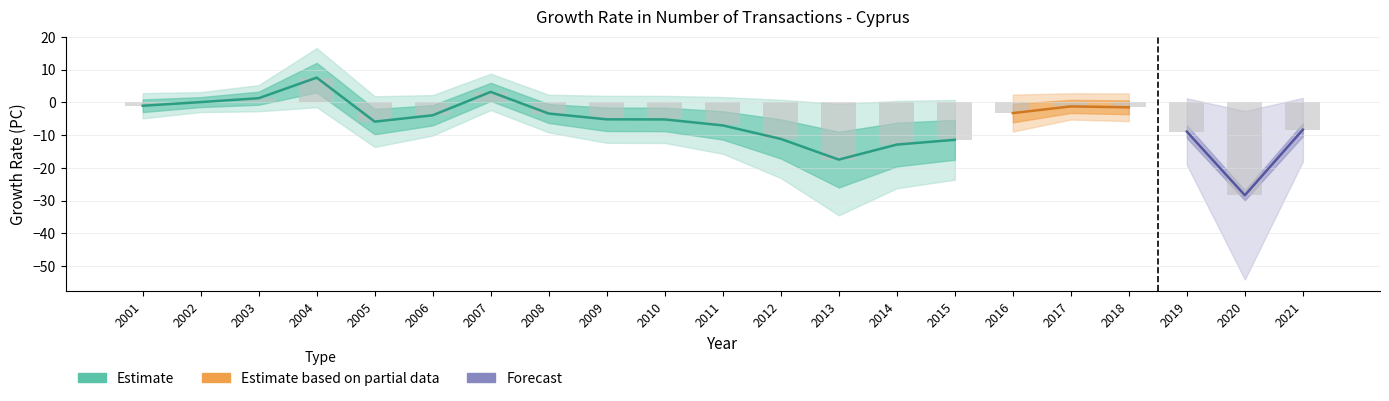

What is the minimum value shown in the chart?

-28.4